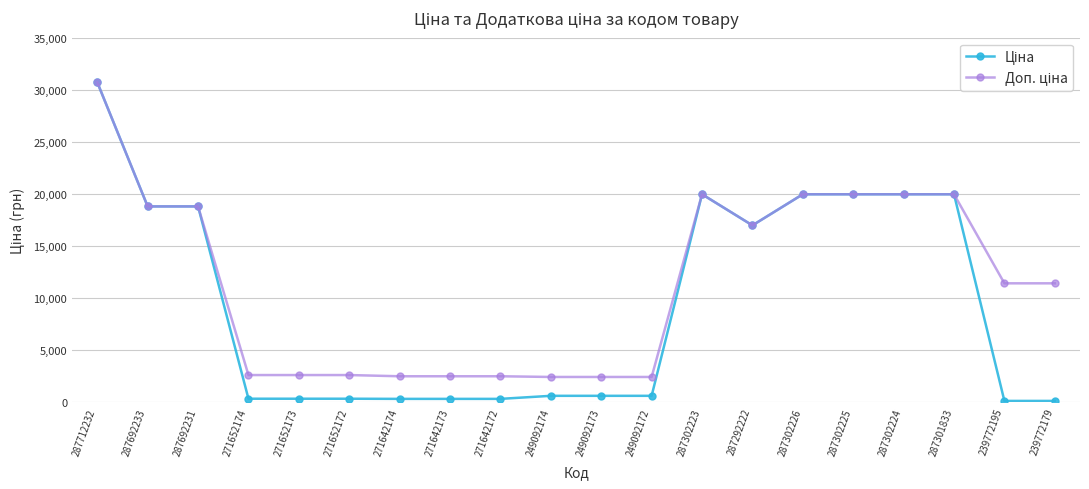

At how many categories does at least one series exceed 4307?

11